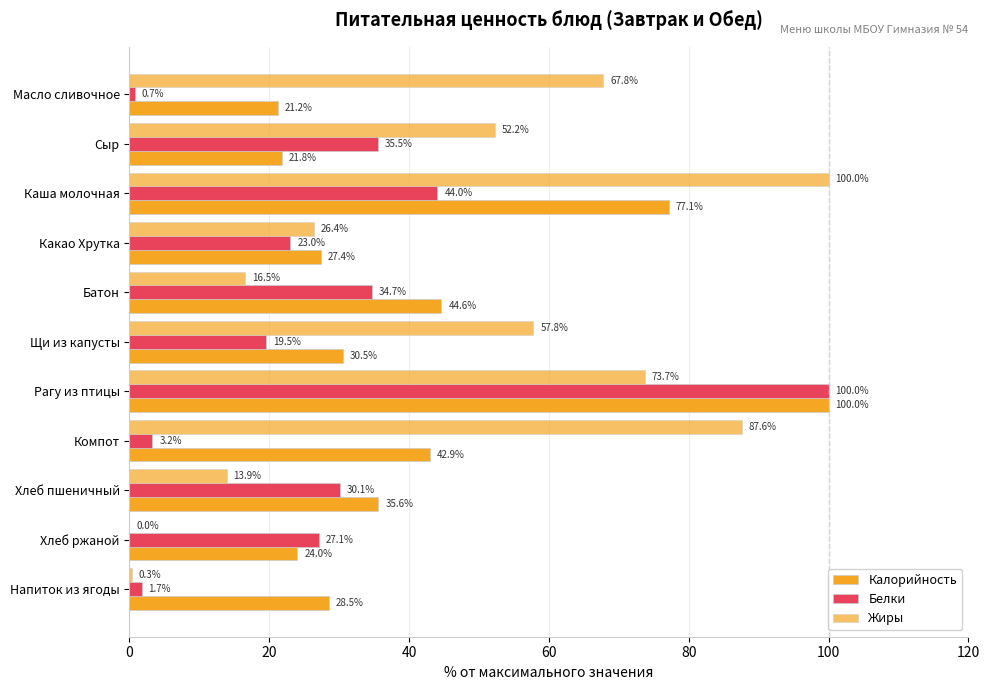

How many positive values does the Жиры series have?

10